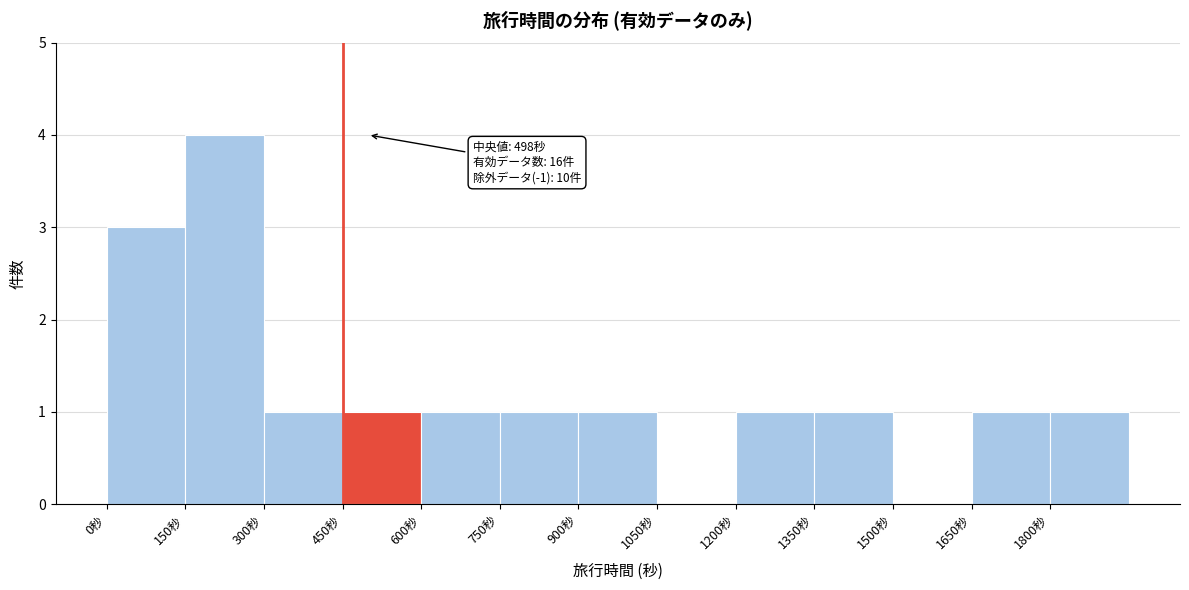

Which range on the x-axis has the tallest bar?

150 to 300